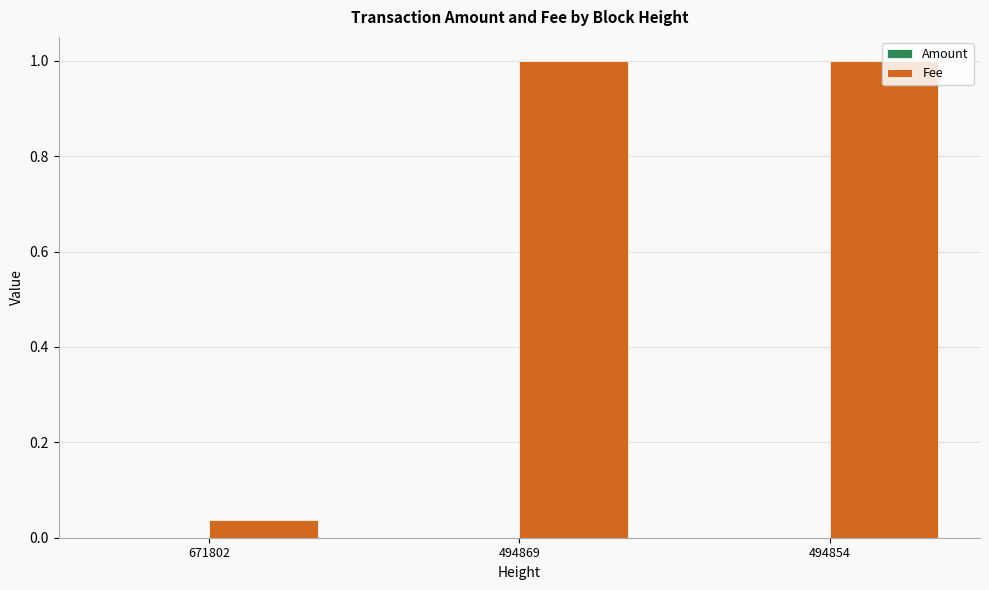

The Fee series shows 0.0 at 671802. True or false?

True